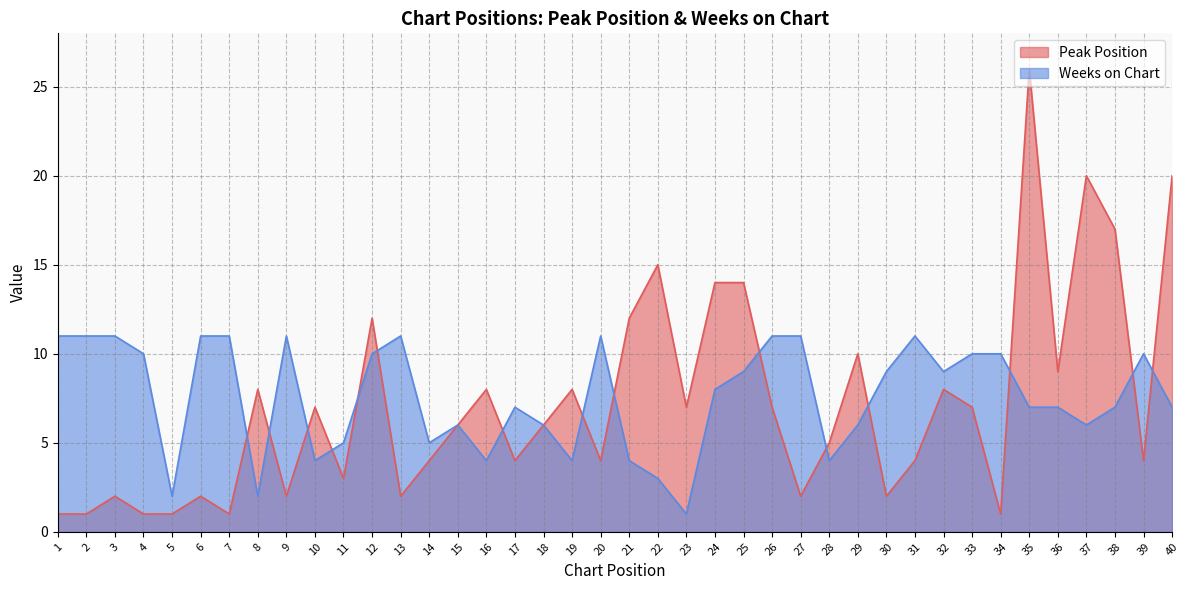

What is the value of the Peak Position point at the 24th from the left?

14